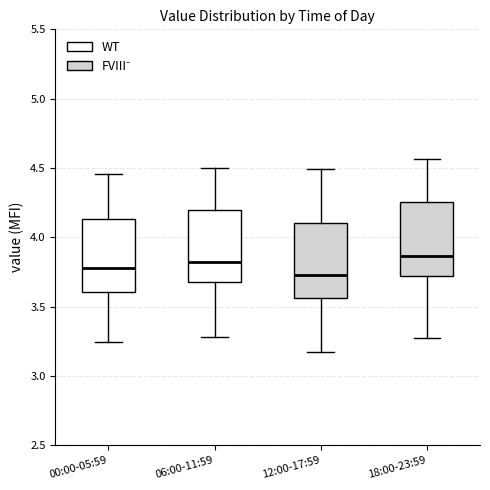

Reading left to right, read every box against the y-axis: the position of its median line, the range the box covers, and the ends of its whiskers. The values are not printed on the chart, so give them approximately, as read against the axis.

00:00-05:59: median 3.80, box 3.60 to 4.15, whiskers 3.25 to 4.45
06:00-11:59: median 3.80, box 3.65 to 4.20, whiskers 3.30 to 4.50
12:00-17:59: median 3.75, box 3.55 to 4.10, whiskers 3.15 to 4.50
18:00-23:59: median 3.85, box 3.70 to 4.25, whiskers 3.25 to 4.55